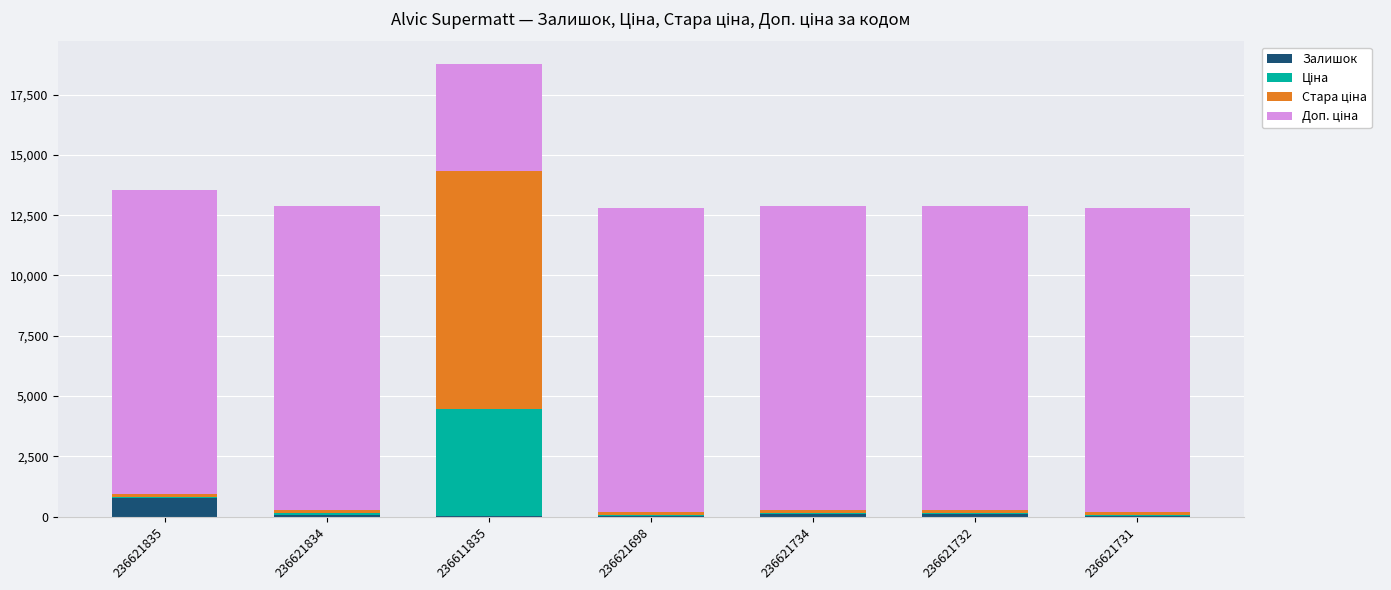

At which category is the sum across all series the highest?

236611835